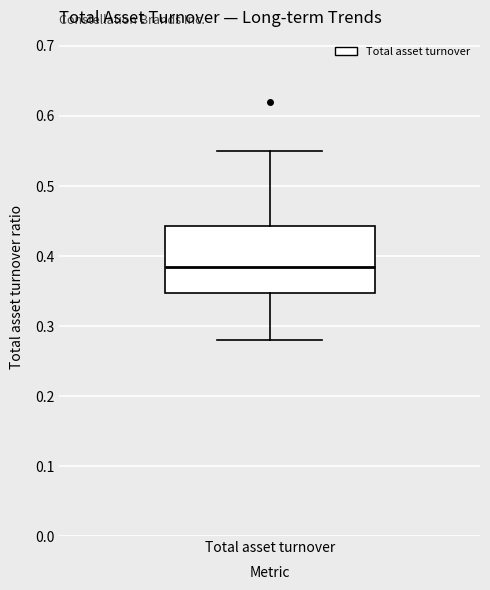

Transcribe this box plot: give where the median line is, the range the box spans, and where the two whiskers end, as read against the y-axis. The values are not printed on the chart, so give them approximately, as read against the axis.

median 0.39, box 0.35 to 0.44, whiskers 0.28 to 0.55